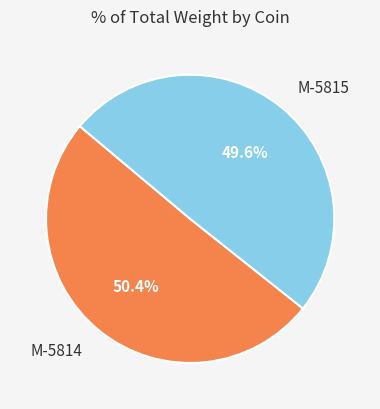

Is M-5815 the majority of the pie?

No